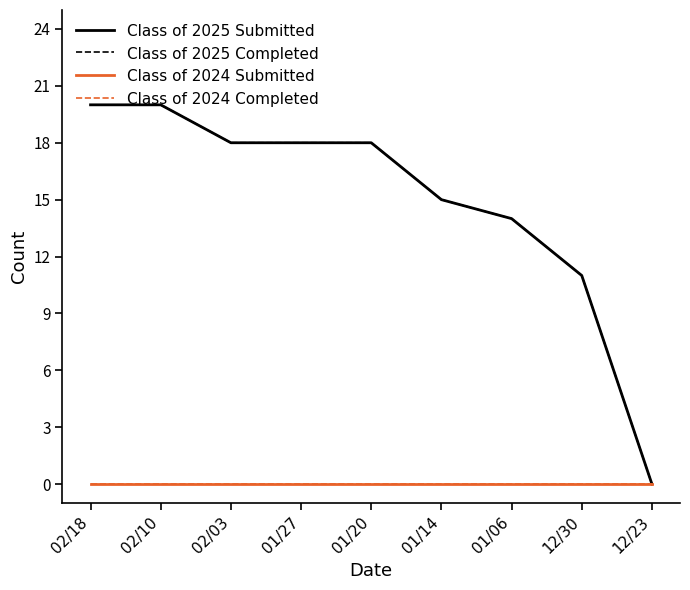

How many lines are shown in the chart?

4